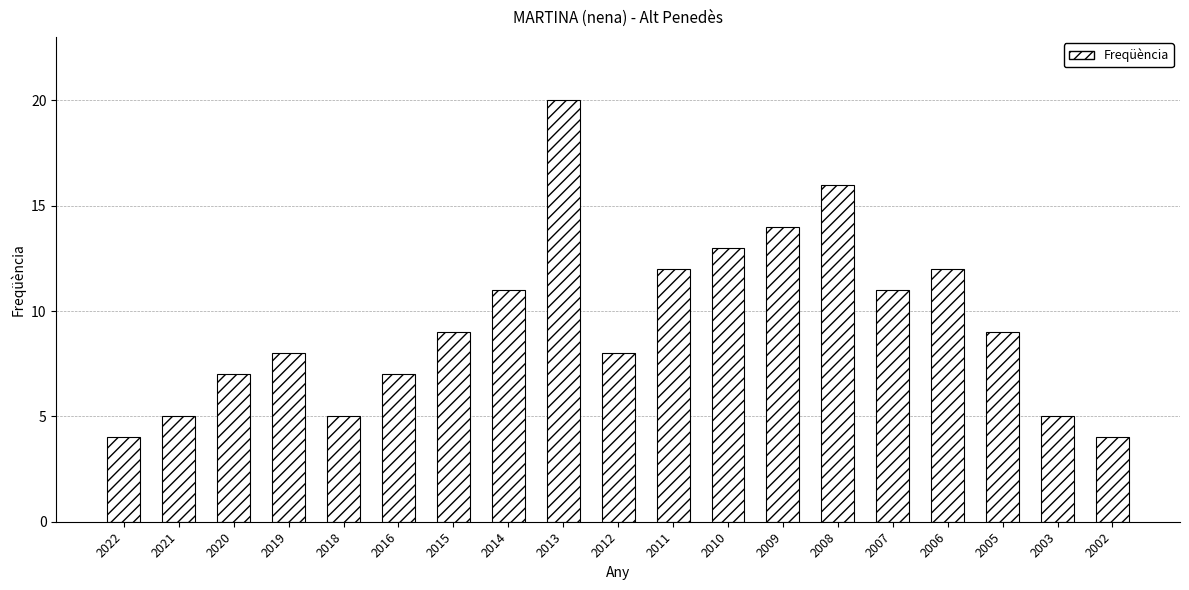

Which label corresponds to the largest value in the chart?

2013